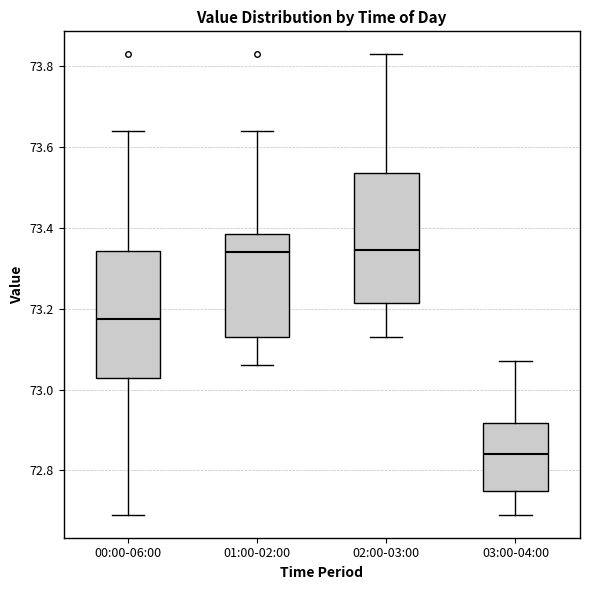

Which box has the lowest median line?

03:00-04:00